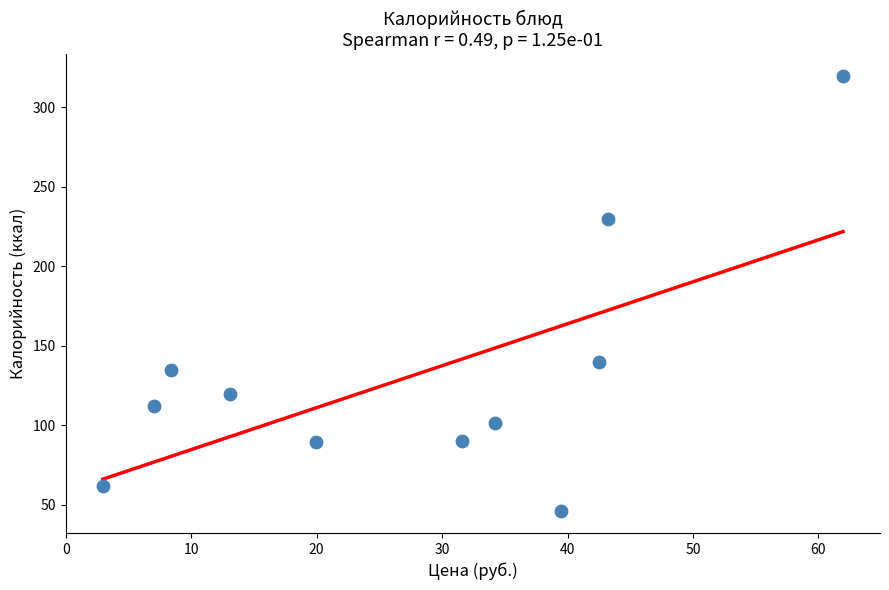

What Y value in the scatter plot is closest to 182?

139.9